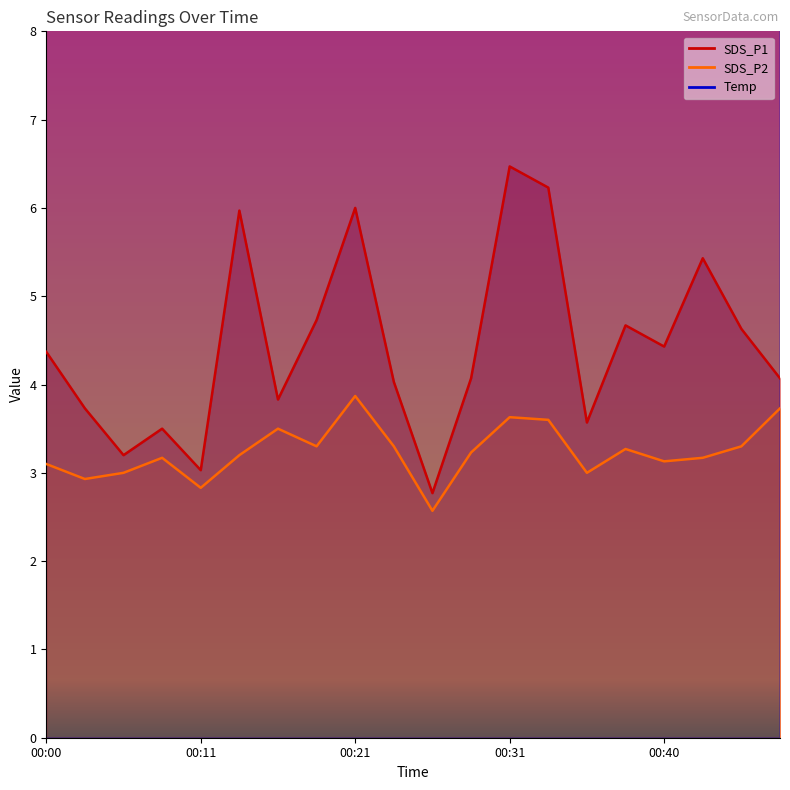

What is the value of the Temp point at the 5th from the left?

22.4